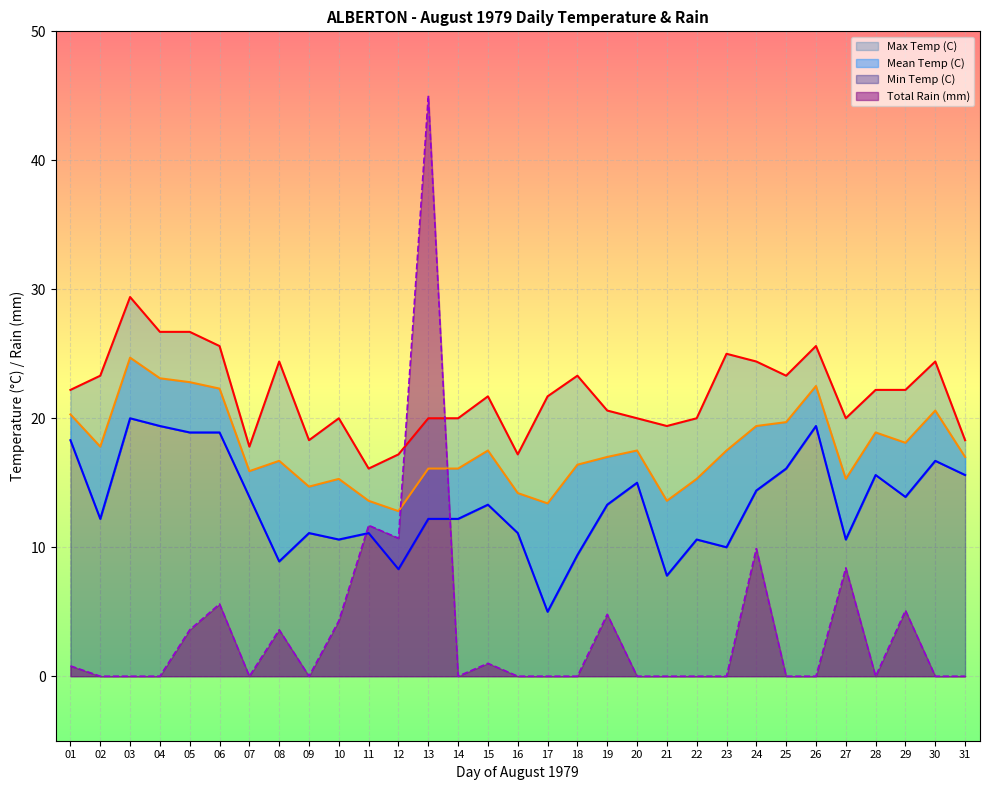

Where is Total Rain (mm) nearest to the value 22?

11